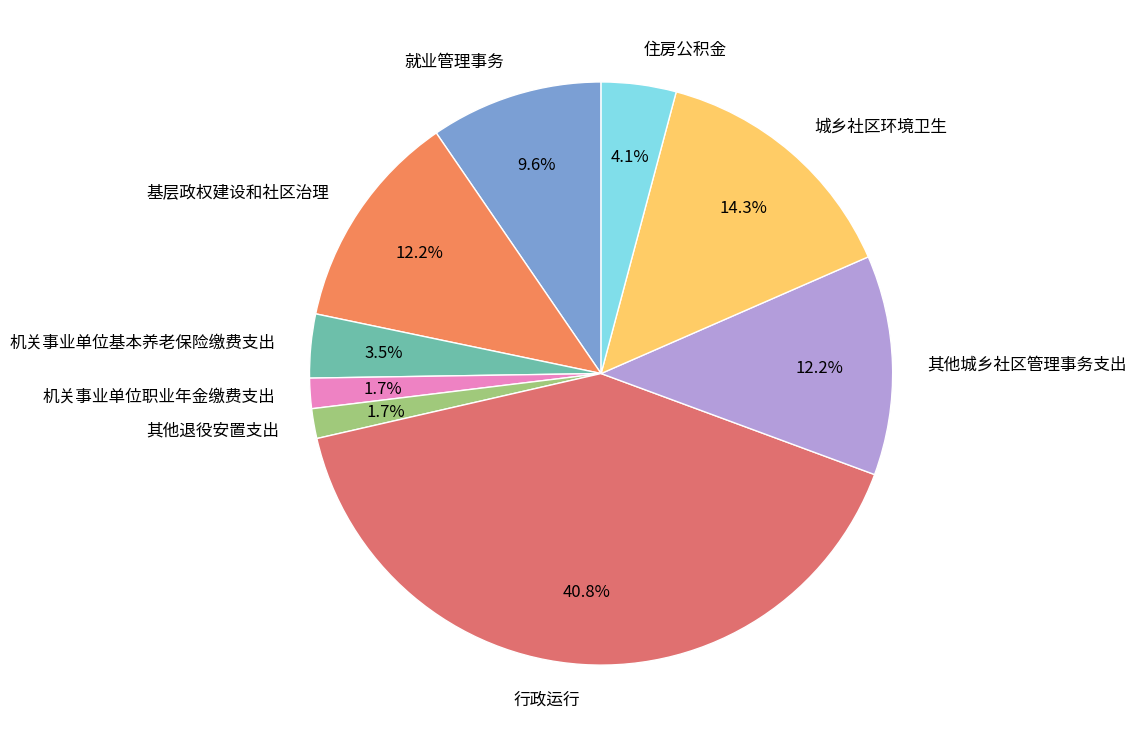

Does 行政运行 account for over 50% of the chart?

No